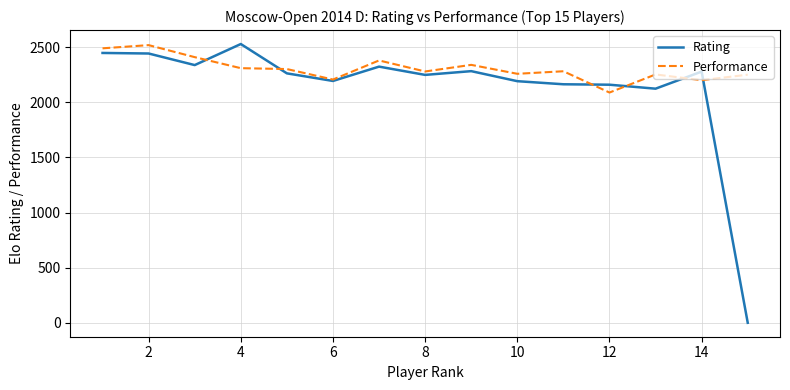

List the series in order of their overall mean, highest first.

Performance, Rating